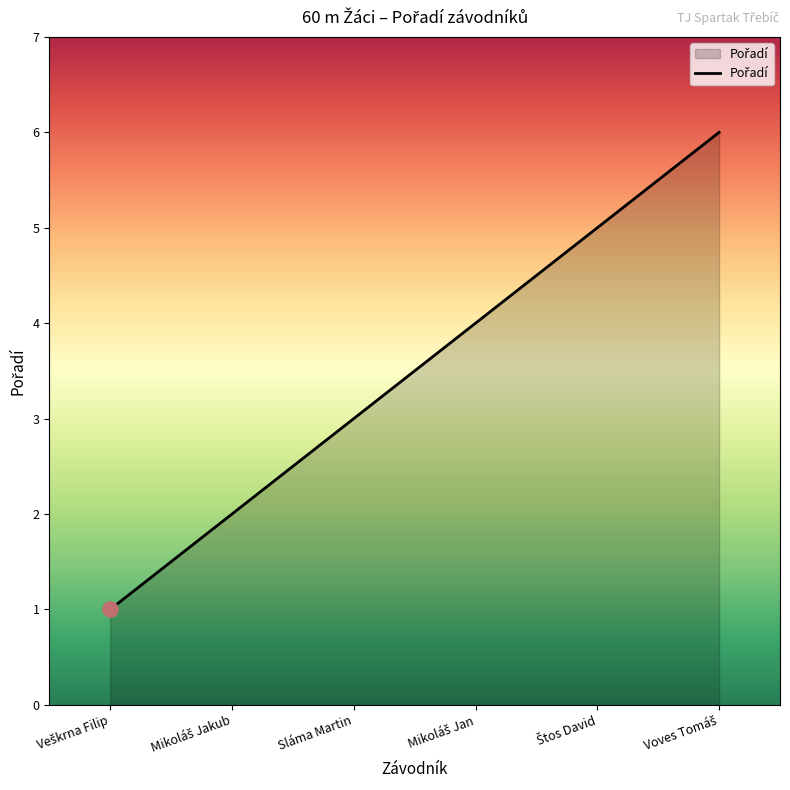

What is the maximum value shown in the chart?

6